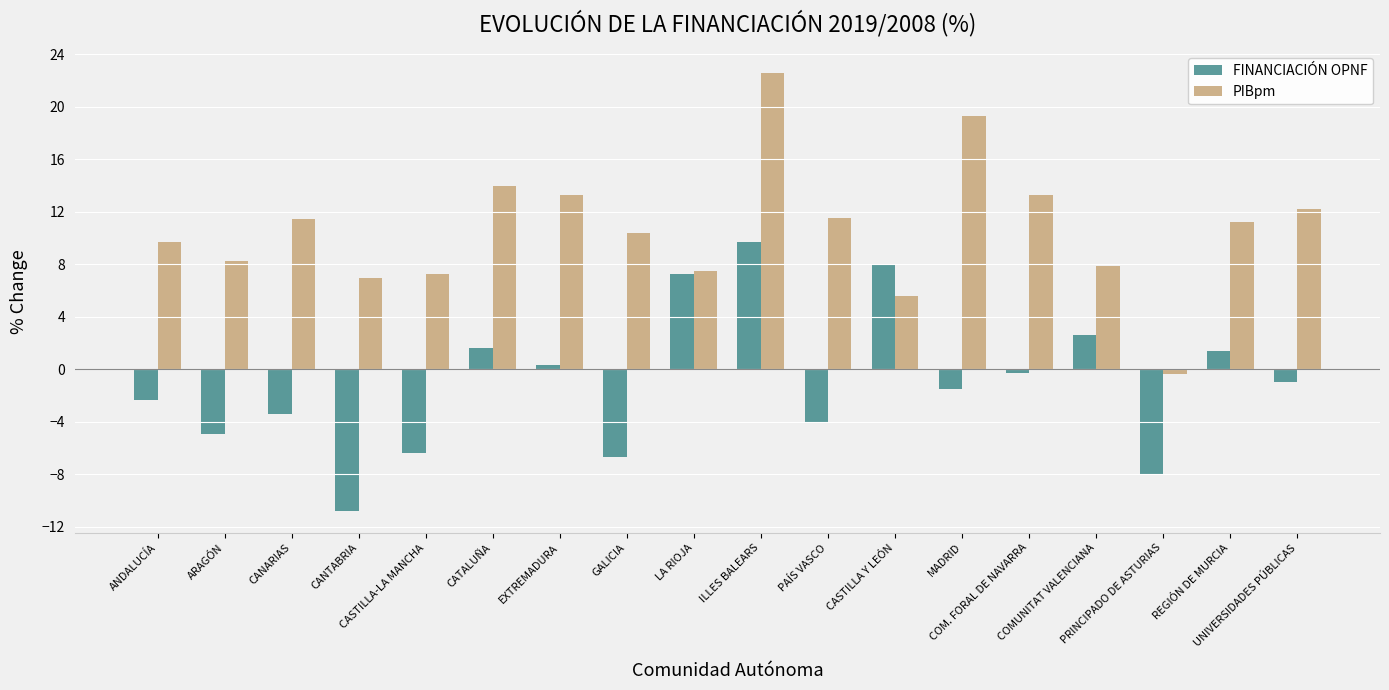

The value of FINANCIACIÓN OPNF at CASTILLA-LA MANCHA is -10.7. True or false?

False